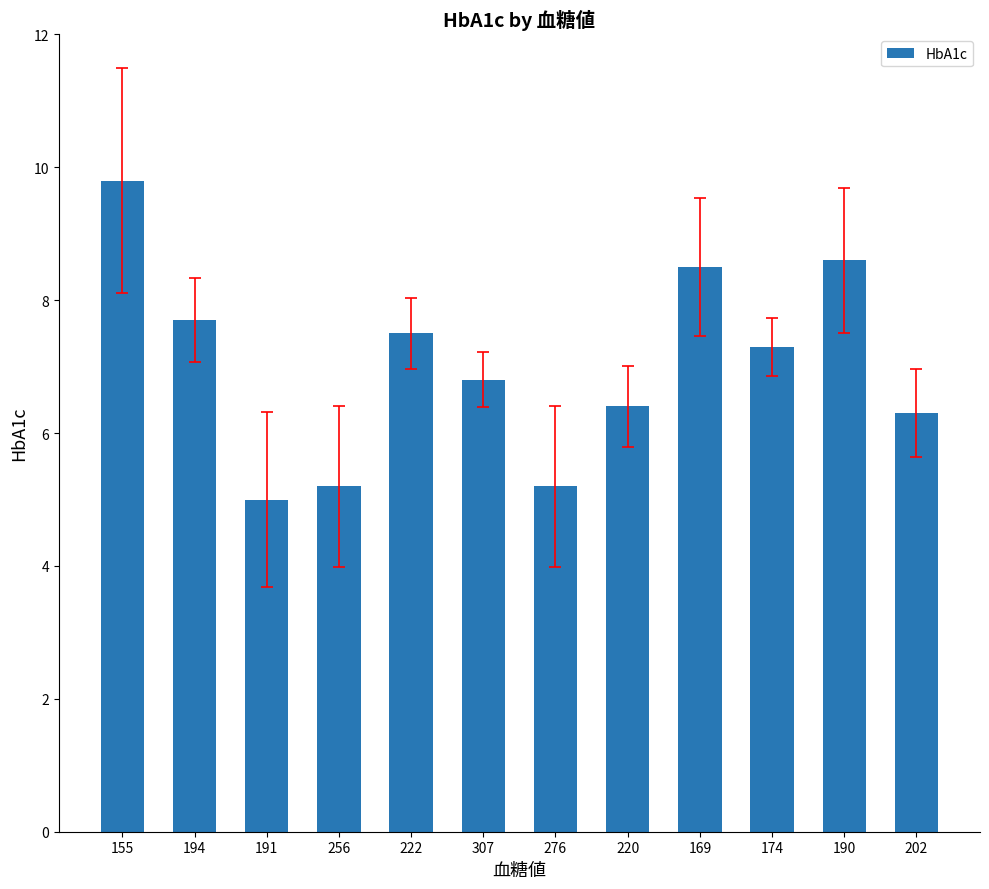

Where does the data first go above 7?

155